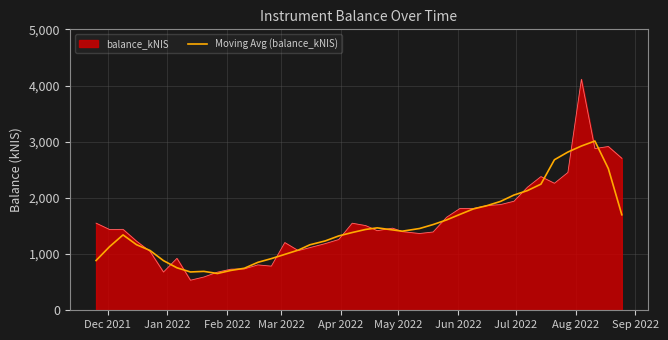

Which series has the widest spread of values?

balance_kNIS